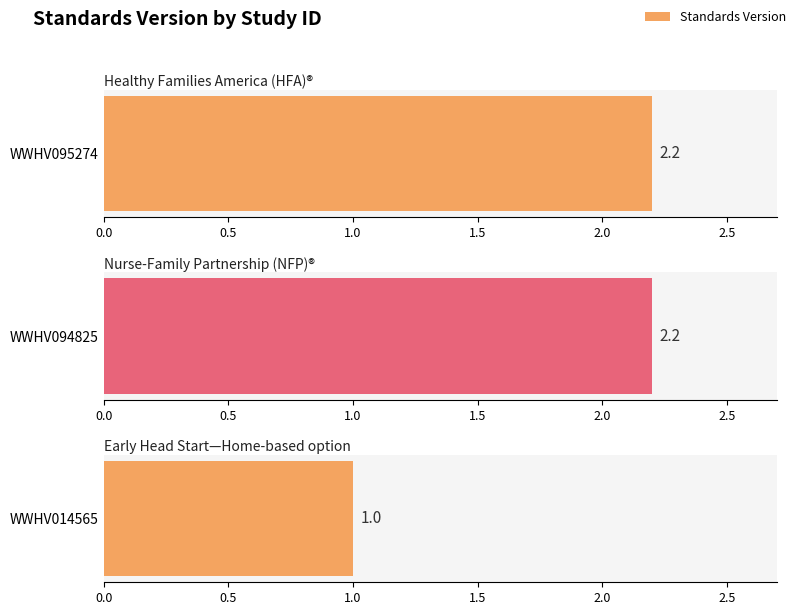

The chart shows a value of 2.2 at WWHV094825. True or false?

True